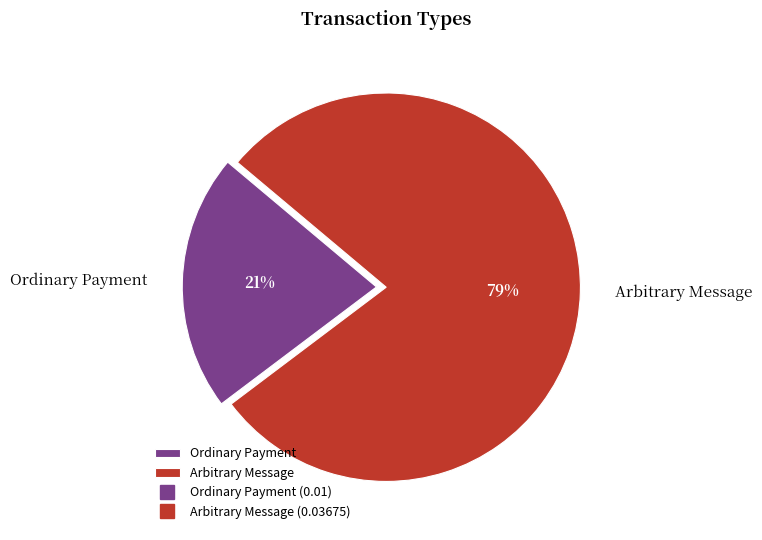

Do Arbitrary Message and Ordinary Payment together represent more than half of the pie?

Yes